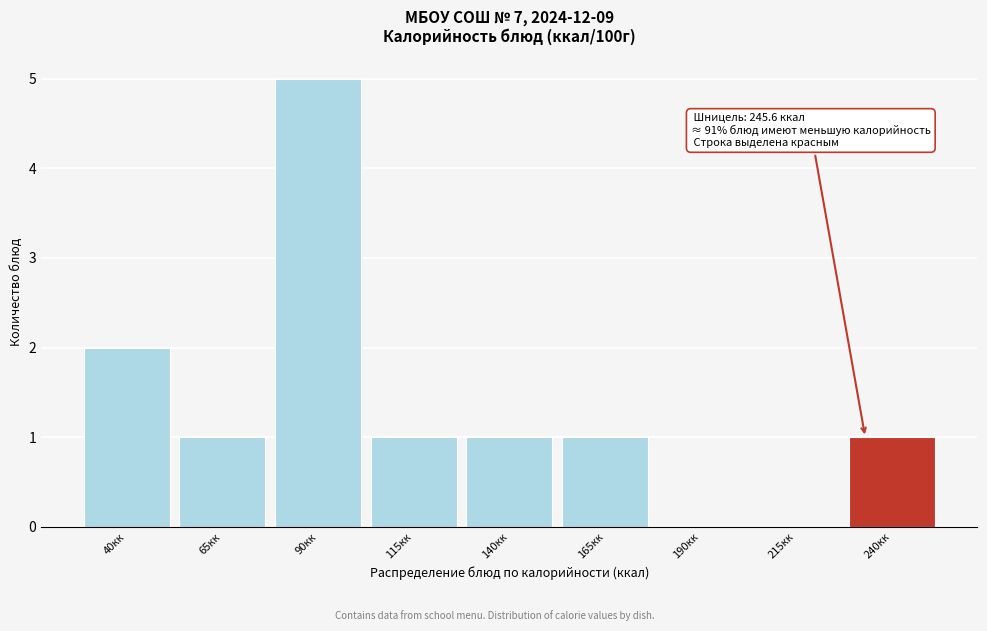

Reading right to left, transcribe all the data shown in this chart.

240кк=1	215кк=0	190кк=0	165кк=1	140кк=1	115кк=1	90кк=5	65кк=1	40кк=2